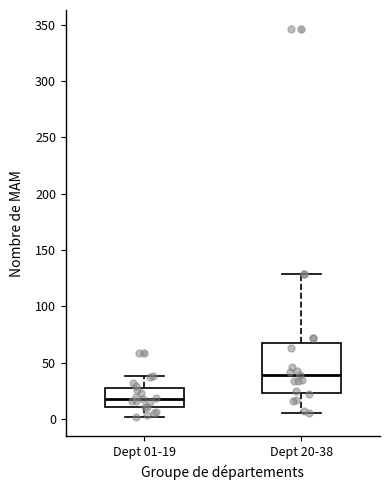

Which box is the tallest, from its lower edge to its upper edge?

Dept 20-38